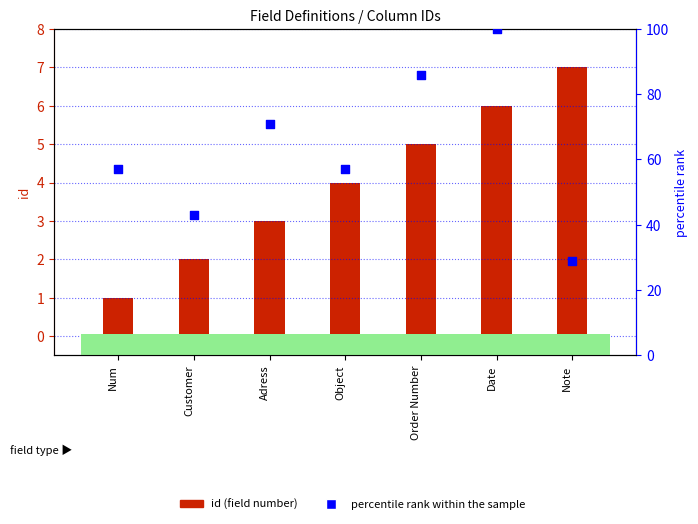

What is the total value across all series at Num?

58